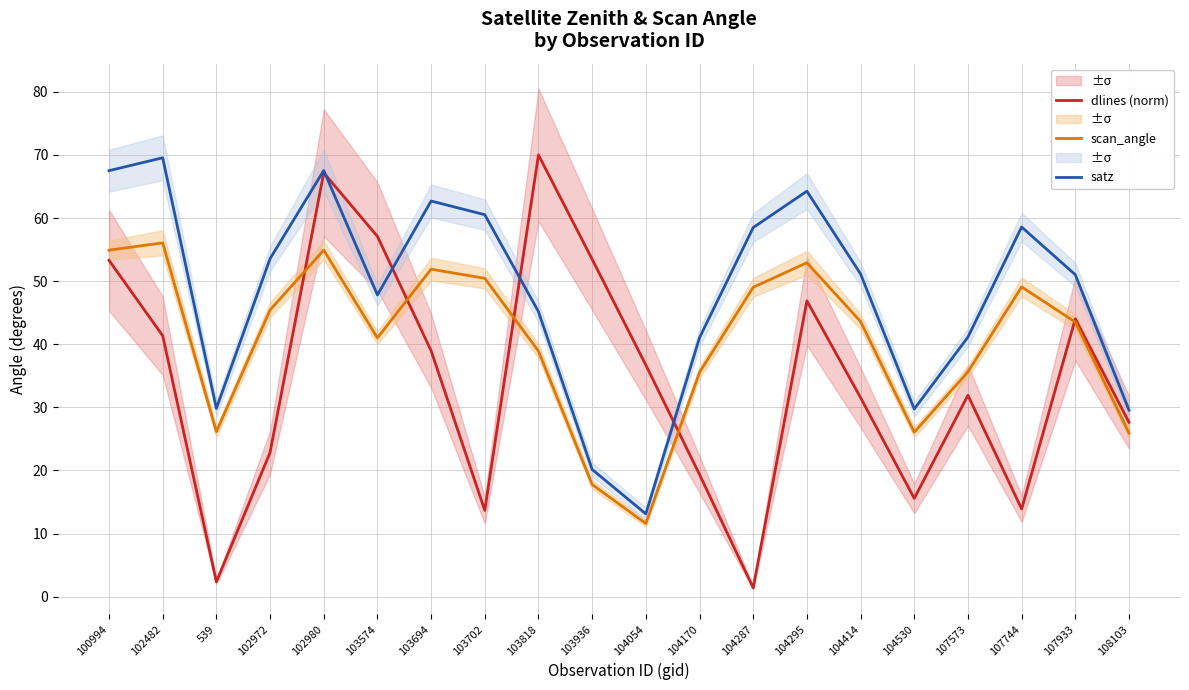

Where is the first local minimum for satz?

539